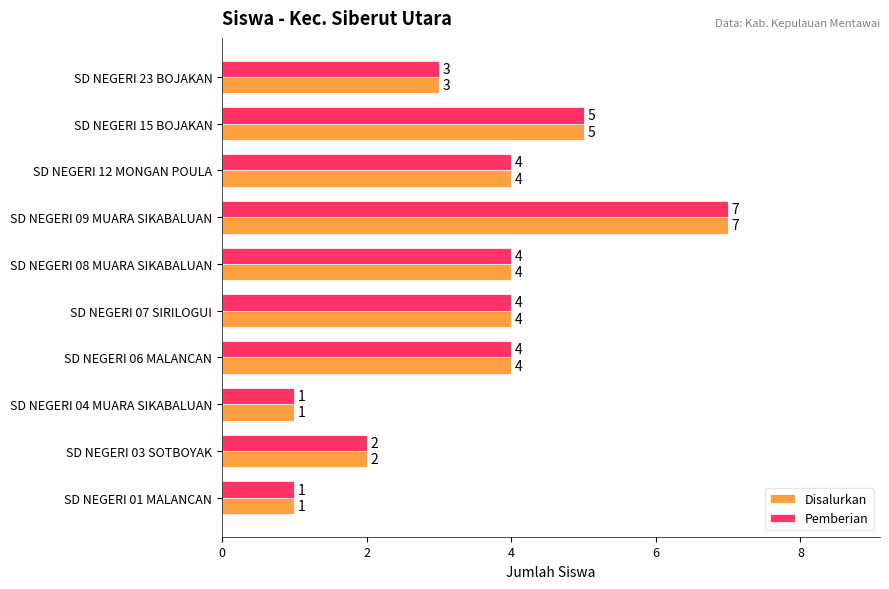

What is the difference between the Pemberian values at SD NEGERI 12 MONGAN POULA and SD NEGERI 04 MUARA SIKABALUAN?

3